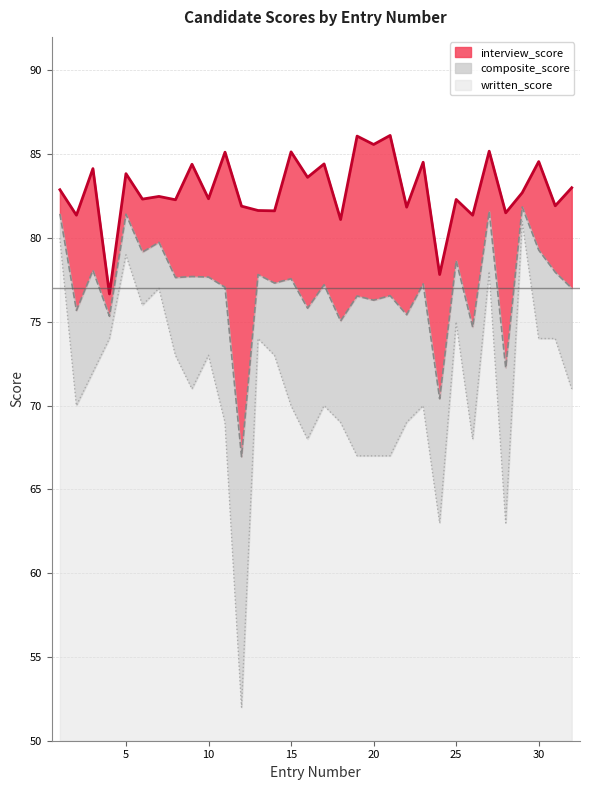

How many series are shown in this chart?

3